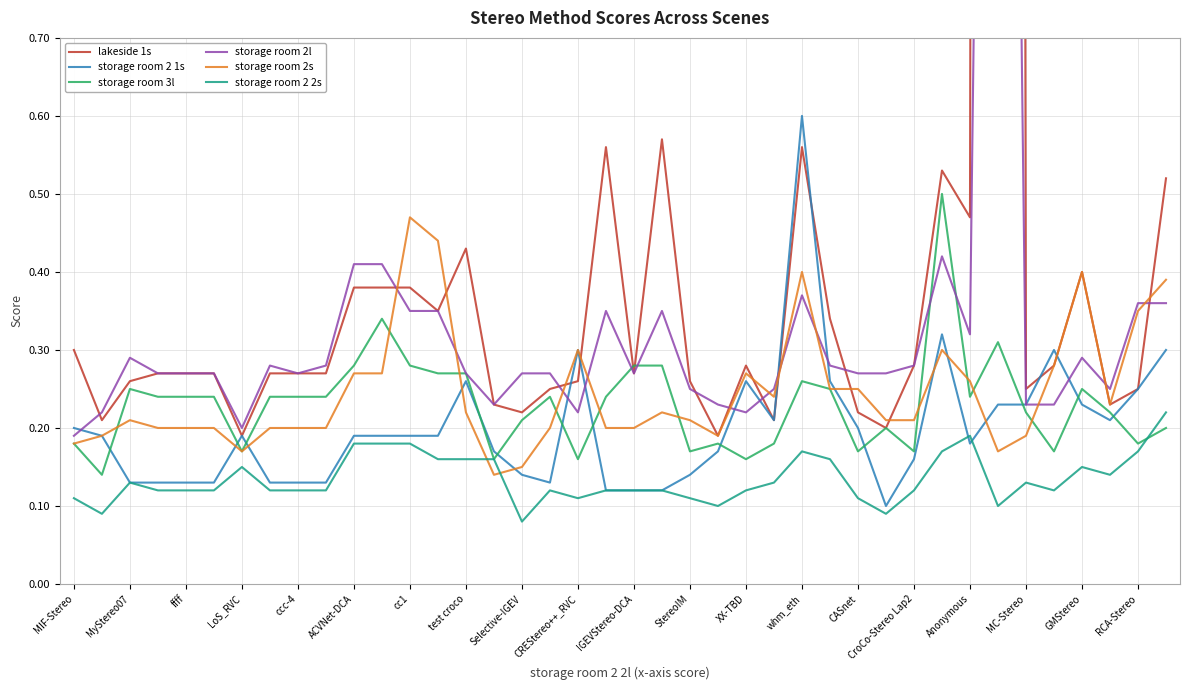

Reading right to left, what are all the values shown in this chart?

lakeside 1s: 0.5	0.2	0.2	0.4	0.3	0.2	19.9	0.5	0.5	0.3	0.2	0.2	0.3	0.6	0.2	0.3	0.2	0.3	0.6	0.3	0.6	0.3	0.2	0.2	0.2	0.4	0.3	0.4	0.4	0.4	0.3	0.3	0.3	0.2	0.3	0.3	0.3	0.3	0.2	0.3
storage room 2 1s: 0.3	0.2	0.2	0.2	0.3	0.2	0.2	0.2	0.3	0.2	0.1	0.2	0.3	0.6	0.2	0.3	0.2	0.1	0.1	0.1	0.1	0.3	0.1	0.1	0.2	0.3	0.2	0.2	0.2	0.2	0.1	0.1	0.1	0.2	0.1	0.1	0.1	0.1	0.2	0.2
storage room 3l: 0.2	0.2	0.2	0.2	0.2	0.2	0.3	0.2	0.5	0.2	0.2	0.2	0.2	0.3	0.2	0.2	0.2	0.2	0.3	0.3	0.2	0.2	0.2	0.2	0.2	0.3	0.3	0.3	0.3	0.3	0.2	0.2	0.2	0.2	0.2	0.2	0.2	0.2	0.1	0.2
storage room 2l: 0.4	0.4	0.2	0.3	0.2	0.2	3.2	0.3	0.4	0.3	0.3	0.3	0.3	0.4	0.2	0.2	0.2	0.2	0.3	0.3	0.3	0.2	0.3	0.3	0.2	0.3	0.3	0.3	0.4	0.4	0.3	0.3	0.3	0.2	0.3	0.3	0.3	0.3	0.2	0.2
storage room 2s: 0.4	0.3	0.2	0.4	0.3	0.2	0.2	0.3	0.3	0.2	0.2	0.2	0.2	0.4	0.2	0.3	0.2	0.2	0.2	0.2	0.2	0.3	0.2	0.1	0.1	0.2	0.4	0.5	0.3	0.3	0.2	0.2	0.2	0.2	0.2	0.2	0.2	0.2	0.2	0.2
storage room 2 2s: 0.2	0.2	0.1	0.1	0.1	0.1	0.1	0.2	0.2	0.1	0.1	0.1	0.2	0.2	0.1	0.1	0.1	0.1	0.1	0.1	0.1	0.1	0.1	0.1	0.2	0.2	0.2	0.2	0.2	0.2	0.1	0.1	0.1	0.1	0.1	0.1	0.1	0.1	0.1	0.1